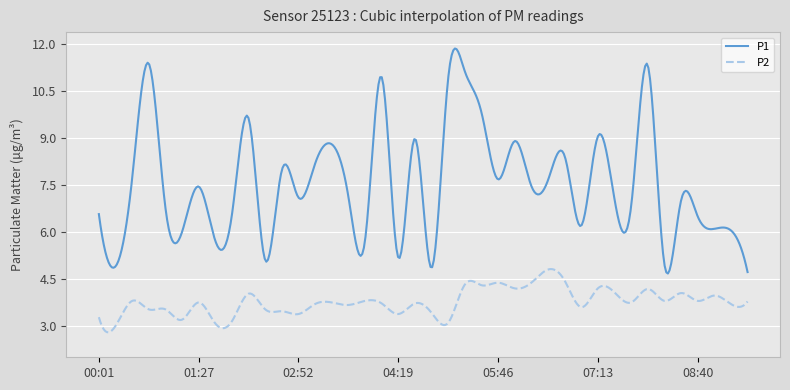

True or false: P1 and P2 intersect in this chart.

False